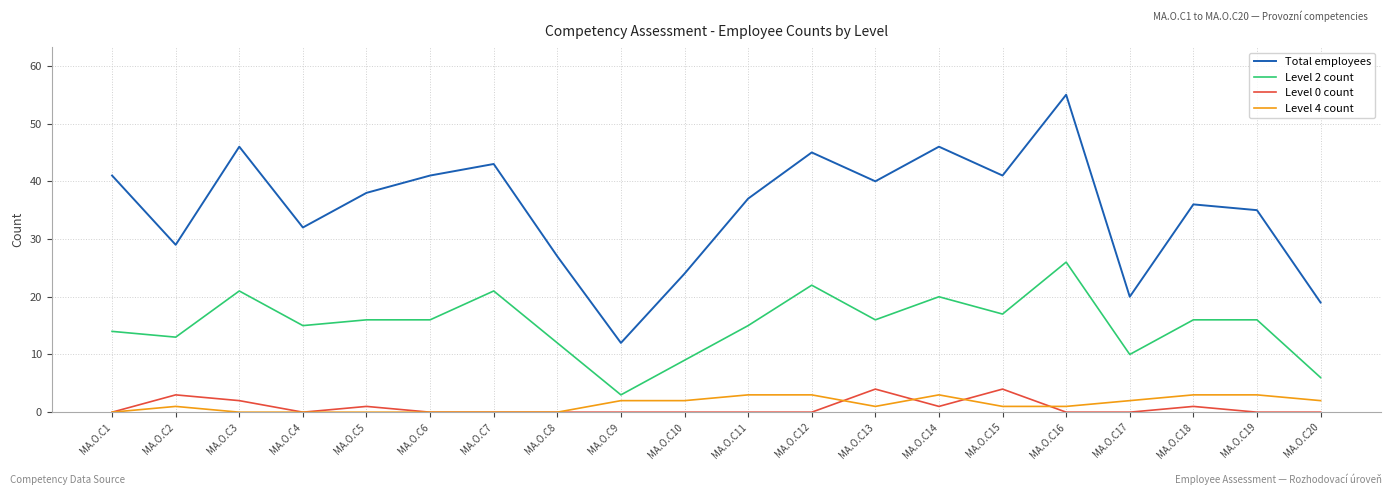

True or false: Level 2 count has a value of 16 at MA.O.C19.

True